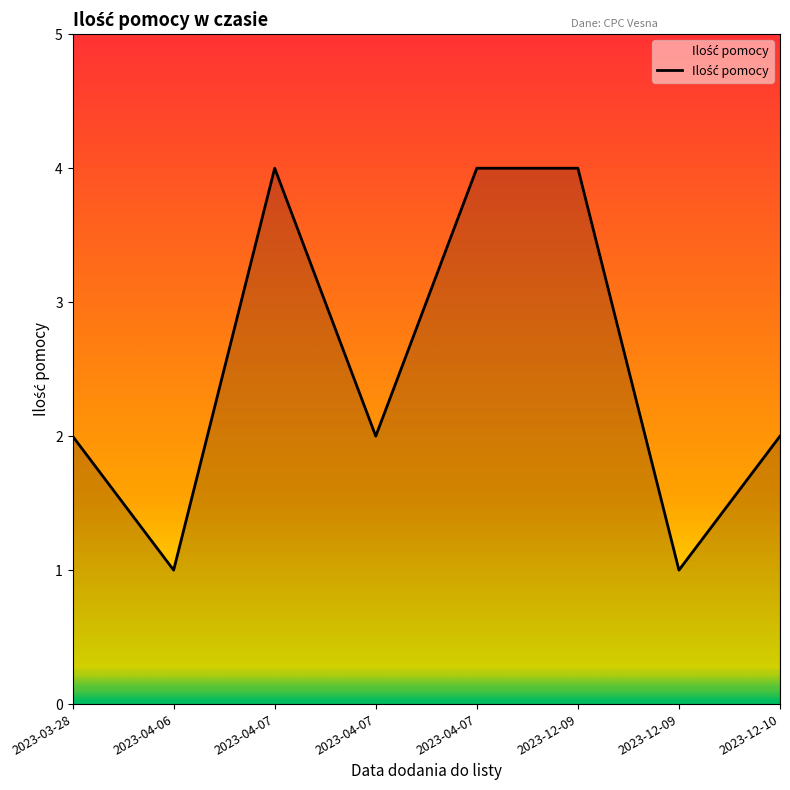

How many series are shown in this chart?

1